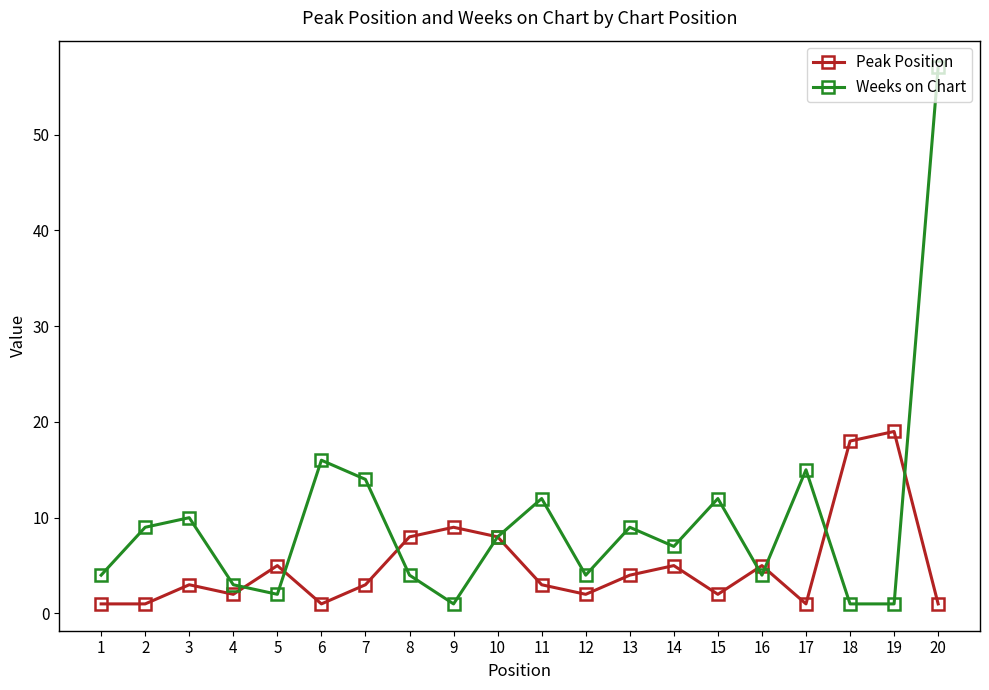

Rank the series at 18 from highest to lowest value.

Peak Position, Weeks on Chart